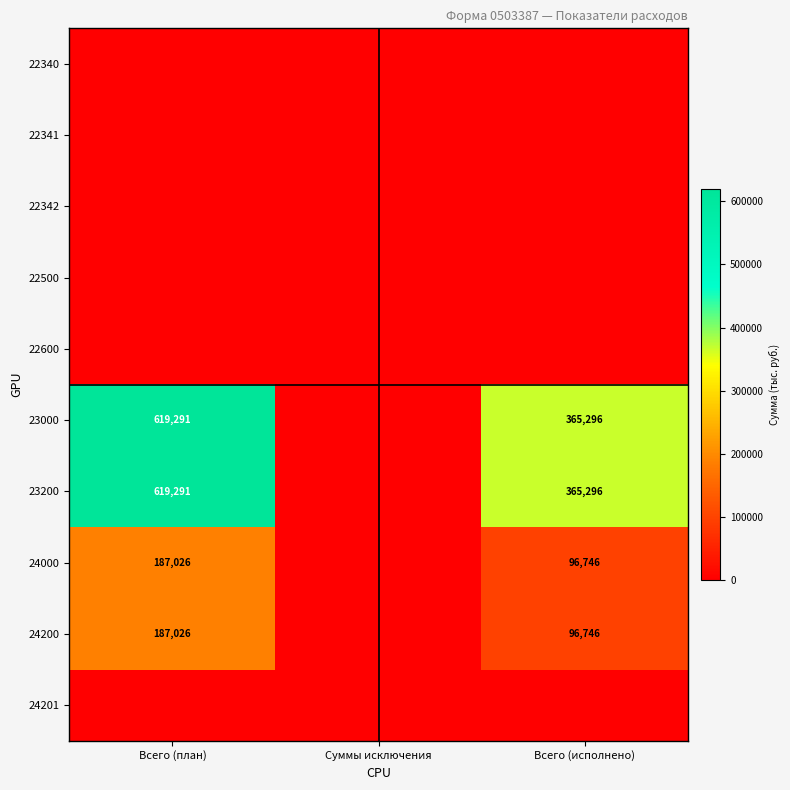

Is it true that 24000 equals 155490 at Всего (исполнено)?

False